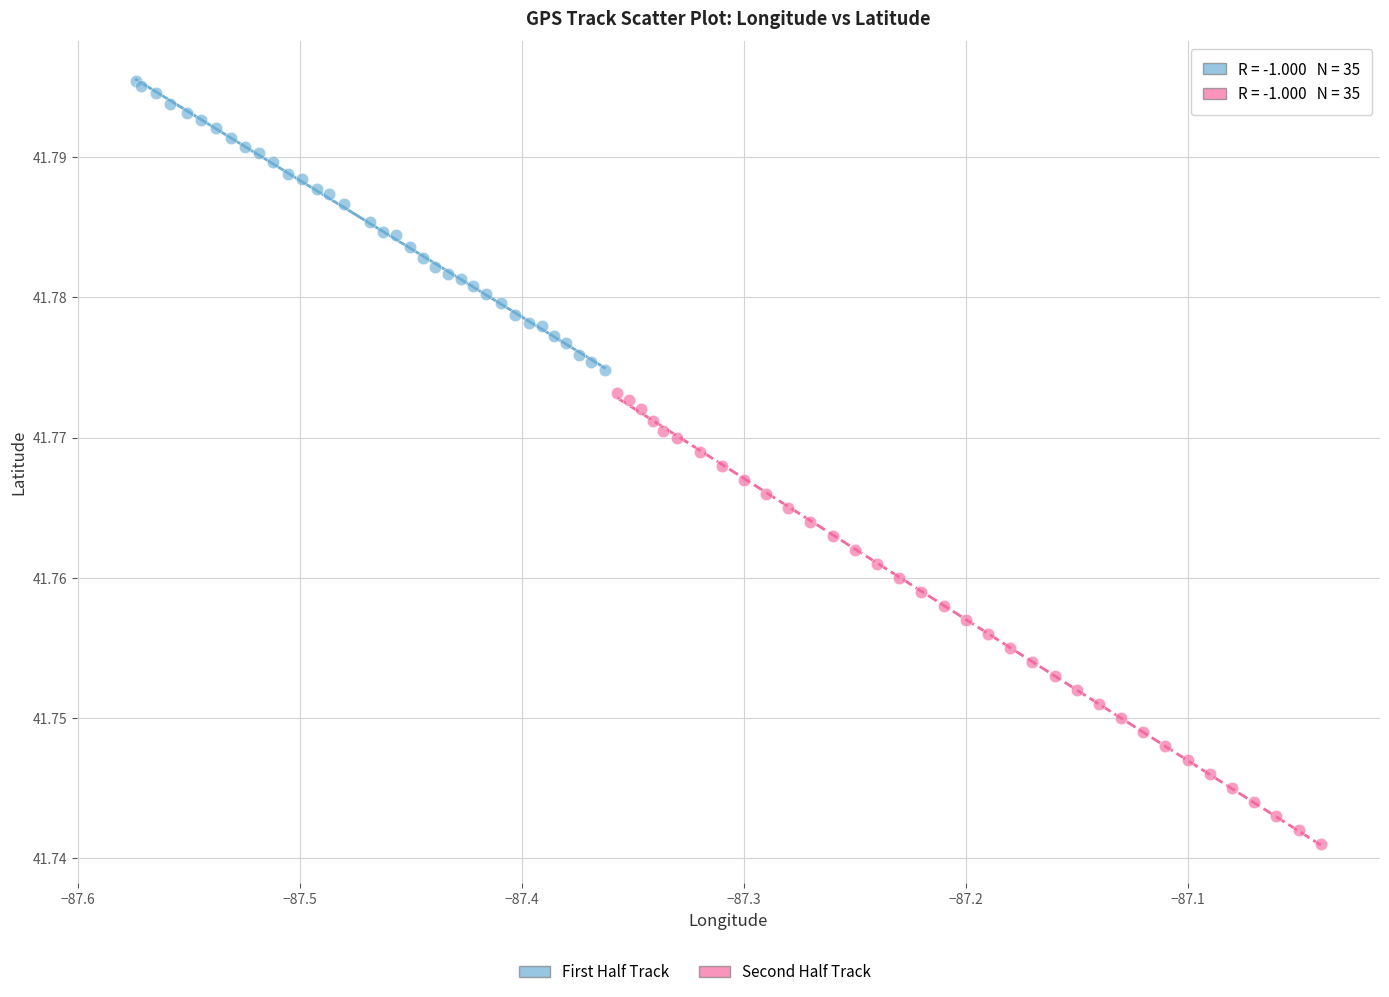

Which series has the largest Y range (max minus min)?

Second Half Track